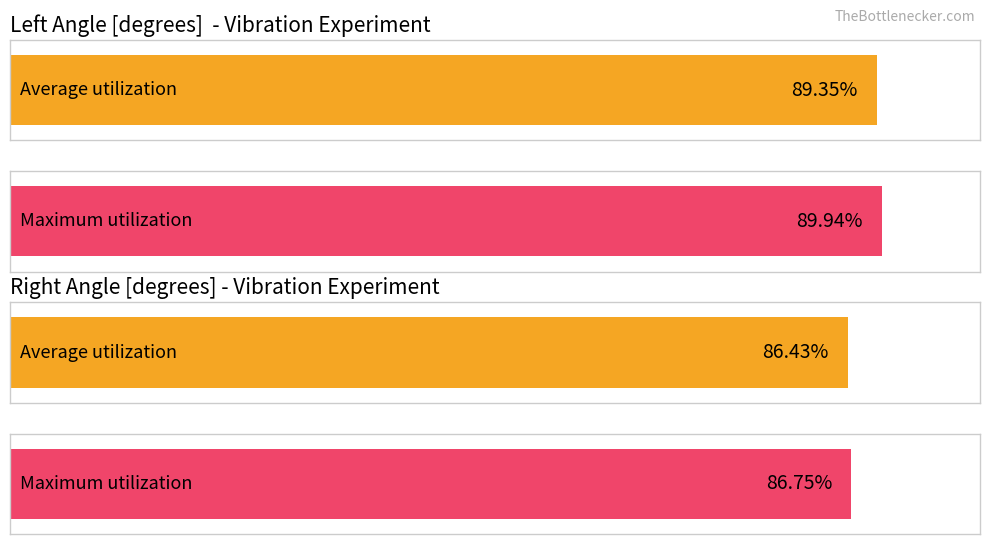

Which series has the widest spread of values?

Maximum utilization